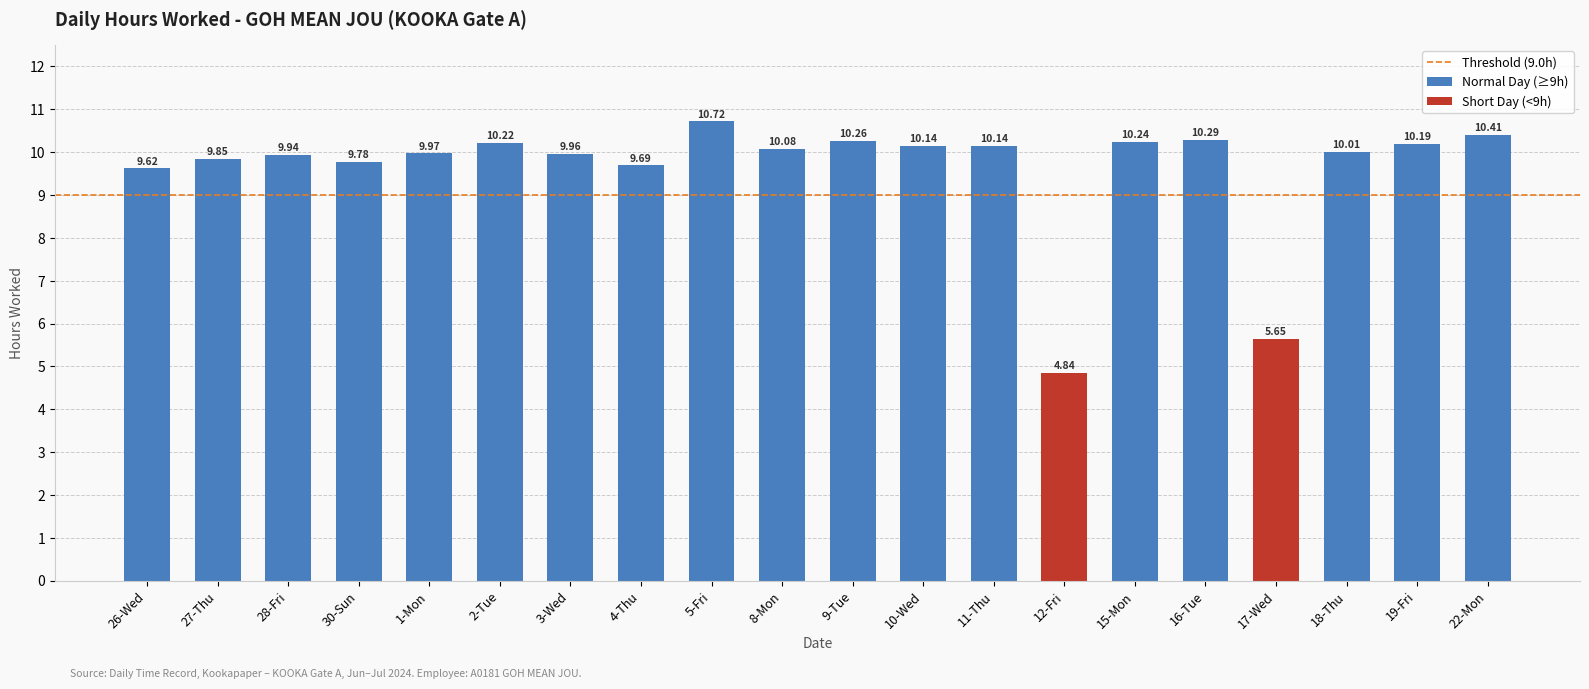

What is the label of the 6th bar from the right?

15-Mon